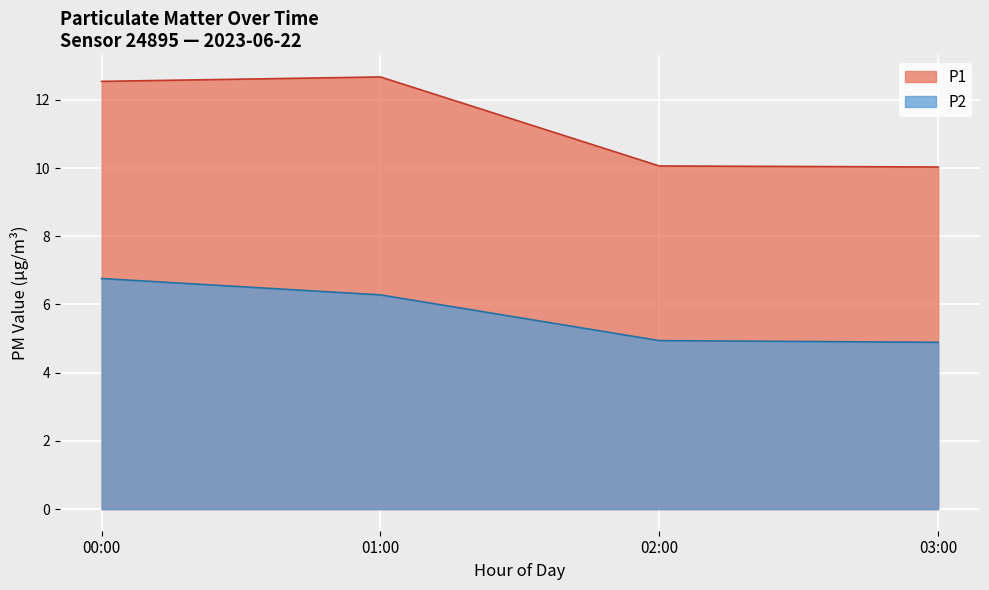

True or false: P2 and P1 cross at least once.

False